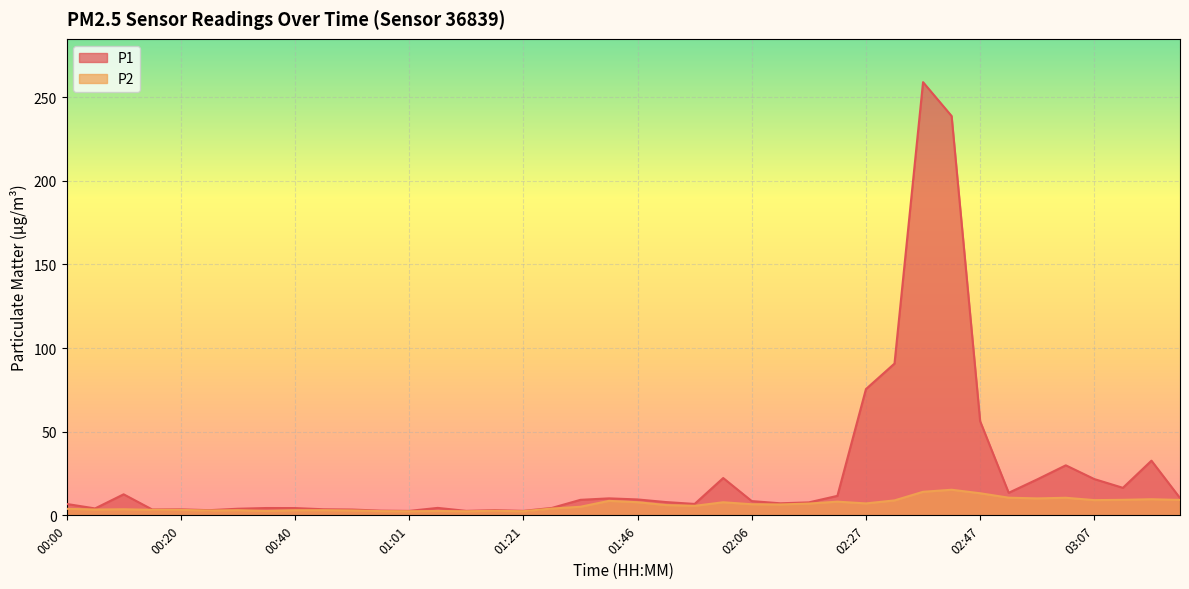

Reading left to right, what are all the values shown in this chart?

P1: 00:00=6.8	00:05=4.1	00:10=12.6	00:15=3.5	00:20=3.6	00:25=3.1	00:30=4.0	00:35=4.4	00:40=4.3	00:46=3.6	00:51=3.5	00:56=2.8	01:01=2.6	01:06=4.5	01:11=2.7	01:16=3.1	01:21=2.7	01:26=4.4	01:36=9.3	01:41=10.2	01:46=9.5	01:51=7.9	01:56=6.8	02:01=22.3	02:06=8.5	02:12=7.2	02:17=7.8	02:22=11.7	02:27=75.5	02:32=90.7	02:37=258.9	02:42=238.7	02:47=56.2	02:52=13.5	02:57=21.5	03:02=29.9	03:07=21.7	03:12=16.4	03:17=32.7	03:22=10.3
P2: 00:00=3.9	00:05=3.5	00:10=3.6	00:15=3.3	00:20=3.2	00:25=2.9	00:30=3.1	00:35=2.6	00:40=3.0	00:46=3.1	00:51=2.9	00:56=2.5	01:01=2.5	01:06=2.6	01:11=2.5	01:16=2.7	01:21=2.5	01:26=4.0	01:36=5.1	01:41=8.7	01:46=7.8	01:51=6.1	01:56=5.7	02:01=7.8	02:06=6.6	02:12=6.5	02:17=7.0	02:22=8.2	02:27=7.1	02:32=8.9	02:37=14.1	02:42=15.3	02:47=13.2	02:52=10.6	02:57=10.1	03:02=10.5	03:07=9.1	03:12=9.3	03:17=9.6	03:22=9.2